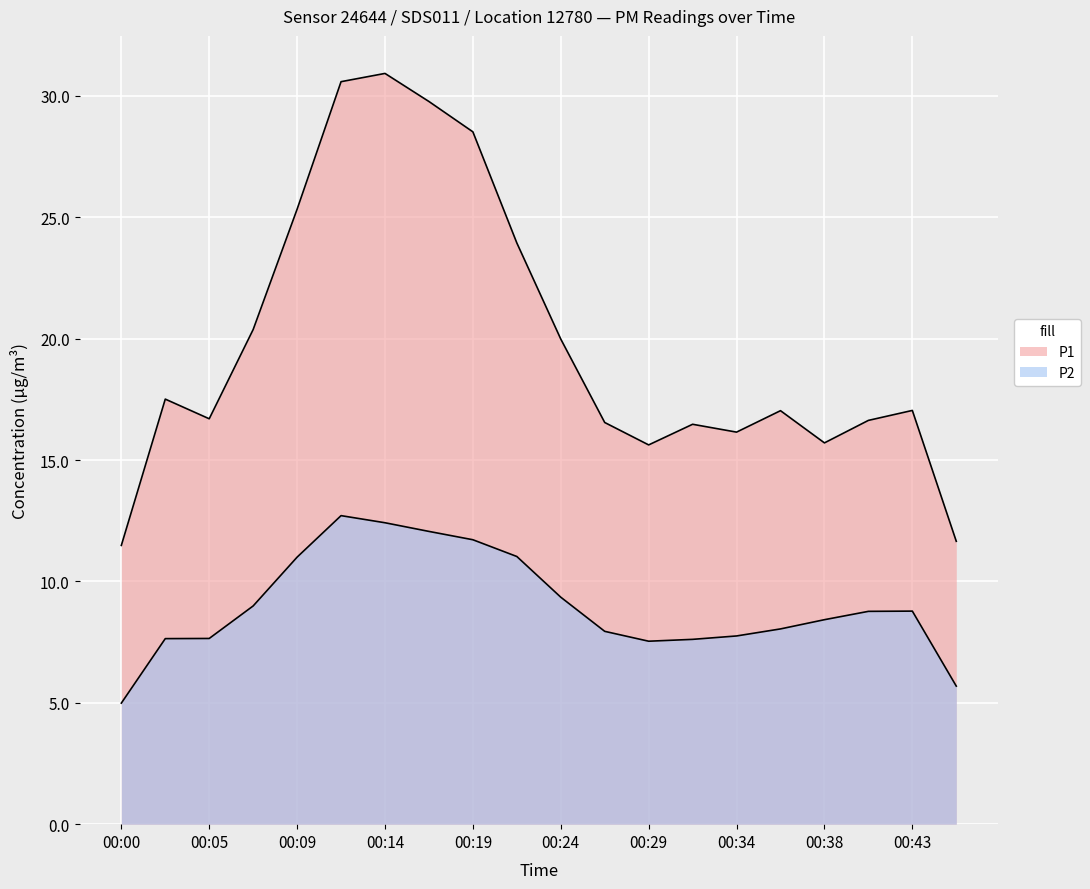

How many lines are shown in the chart?

2